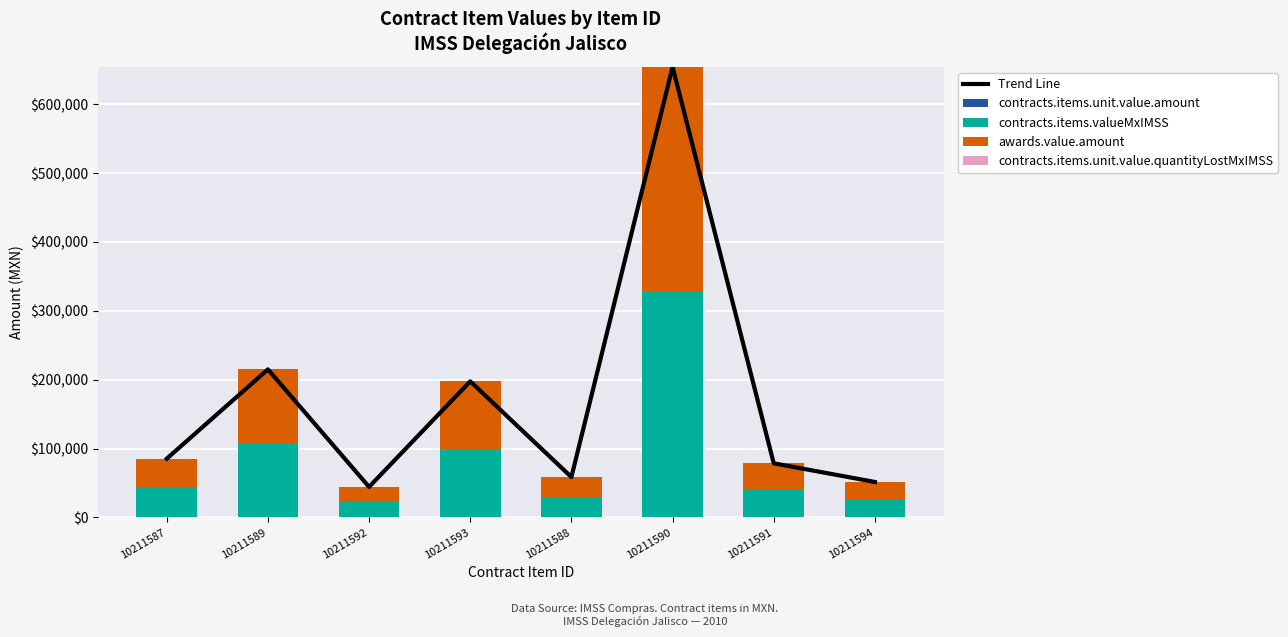

How many values in the contracts.items.unit.value.quantityLostMxIMSS series exceed 3?

4